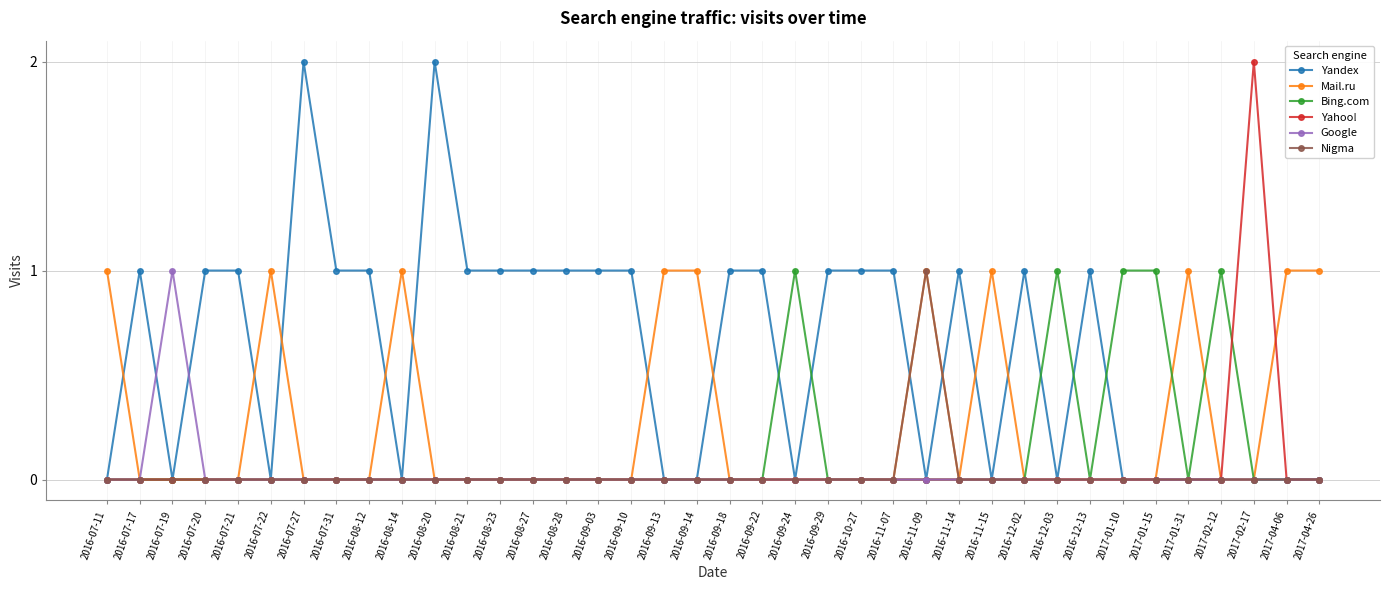

The value of Bing.com at 2016-11-07 is 0. True or false?

True